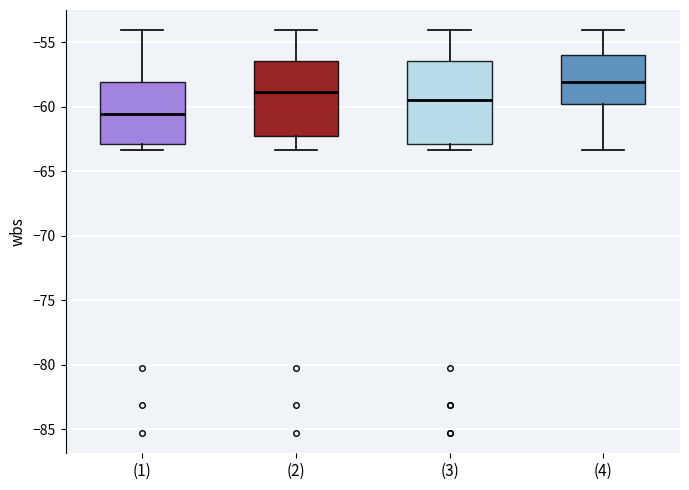

Which box's median line is the highest?

(4)